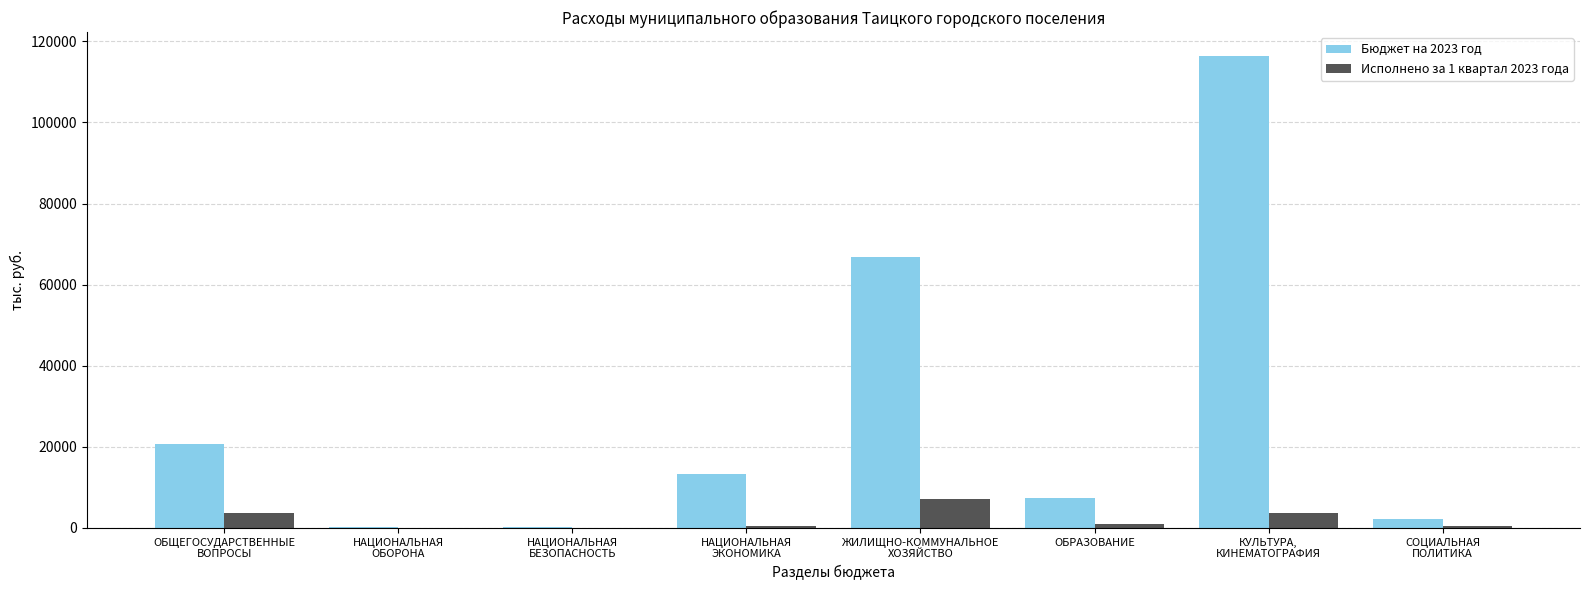

Which category has the highest value in the Исполнено за 1 квартал 2023 года series?

ЖИЛИЩНО-КОММУНАЛЬНОЕ
ХОЗЯЙСТВО